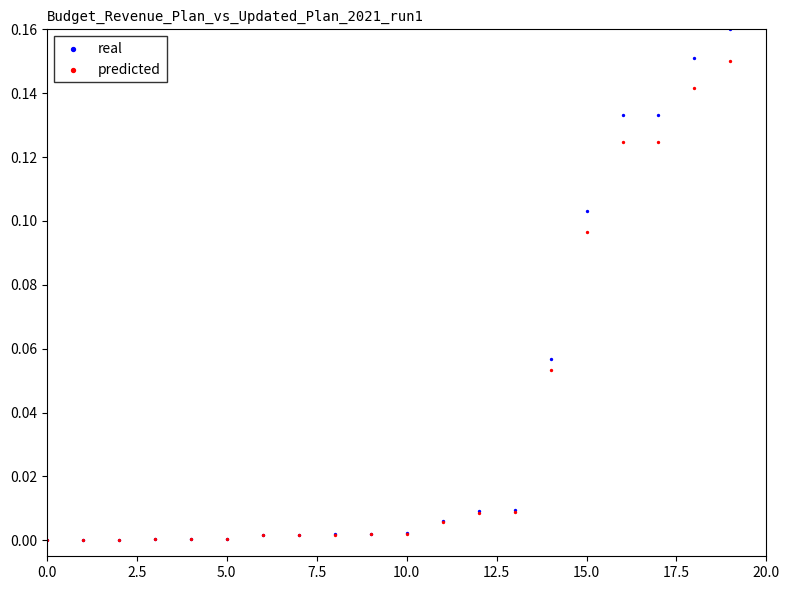

What are all the series names shown in the legend?

real, predicted